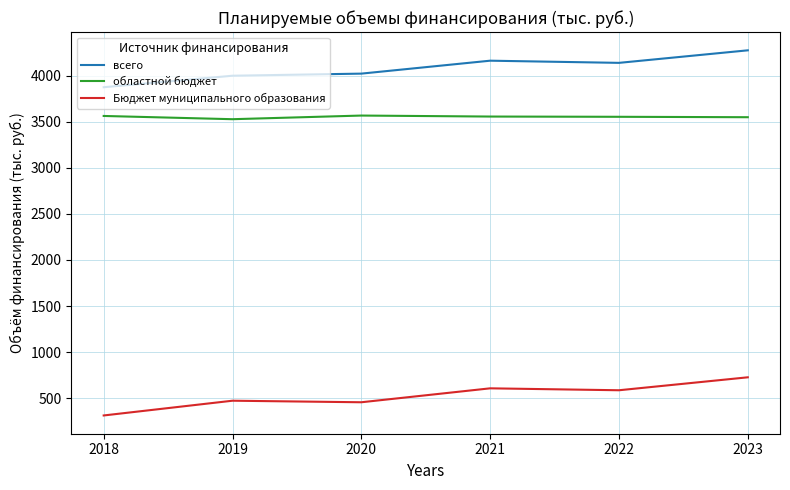

What value does the Бюджет муниципального образования series have at 2019?

472.1